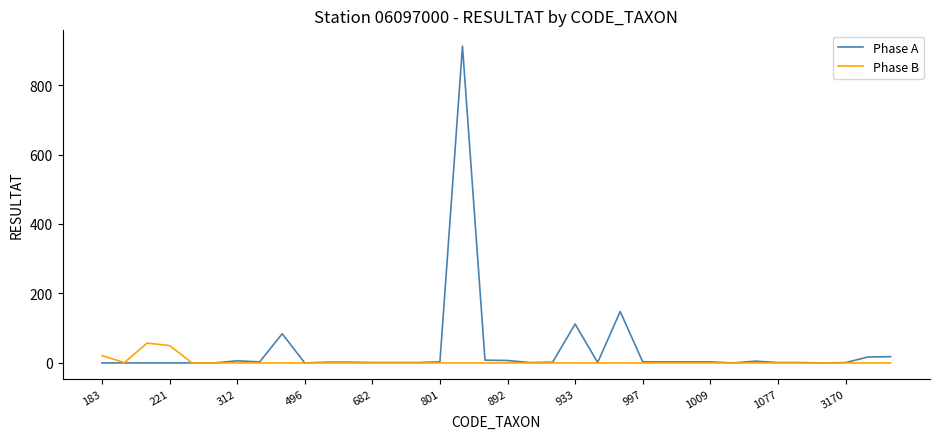

What is the difference between the maximum and minimum values in the Phase A series?

912